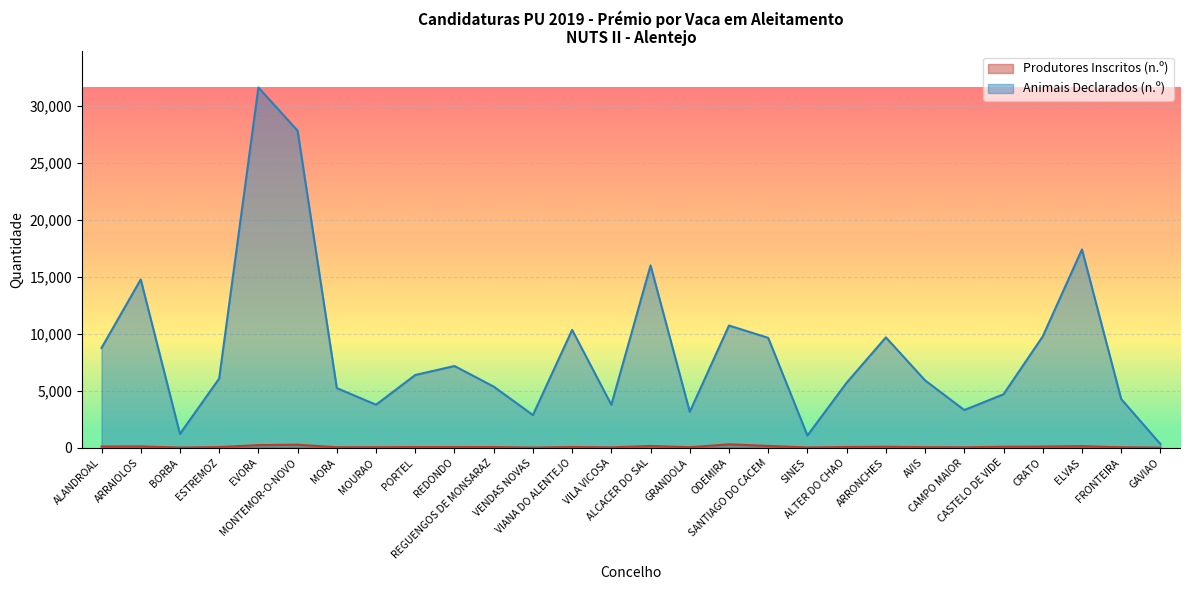

Which series changed the most between BORBA and ARRONCHES?

Animais Declarados (n.º)